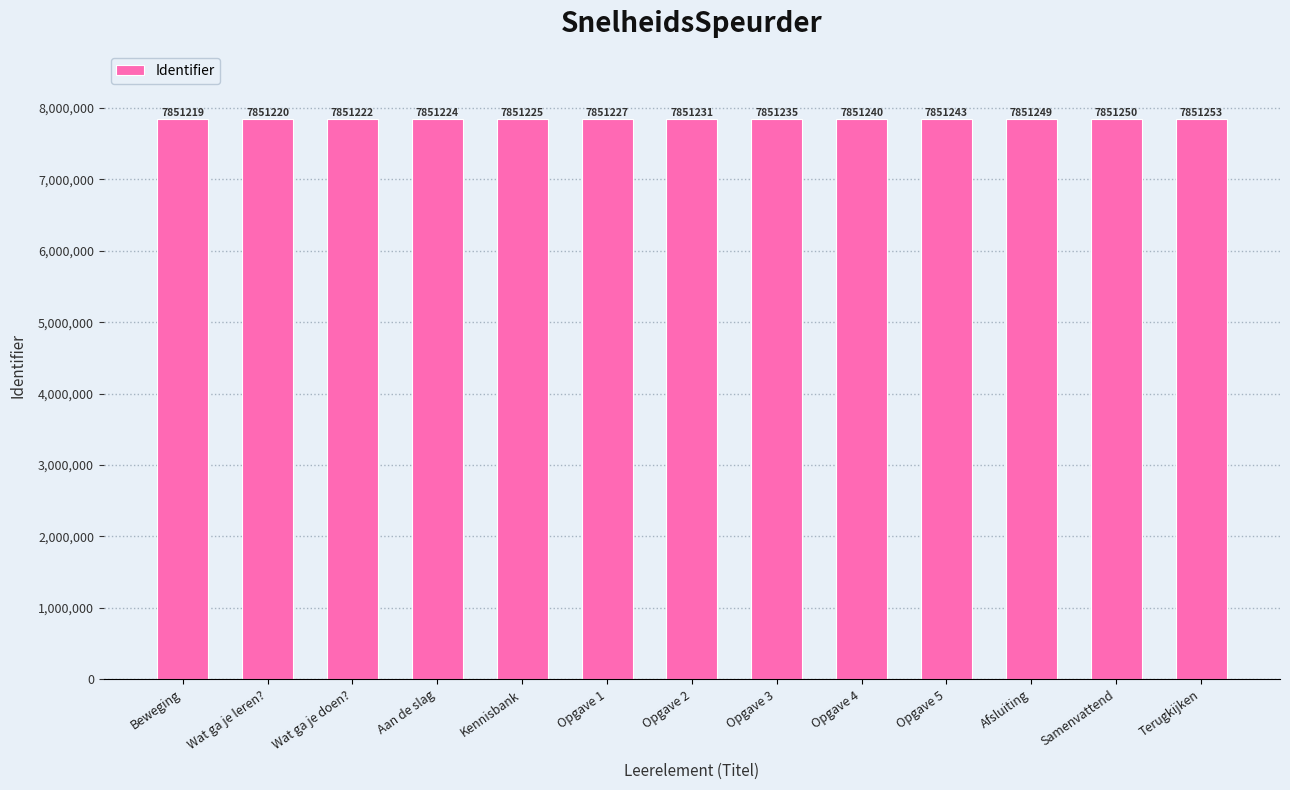

Which category has the lowest value across all series?

Beweging